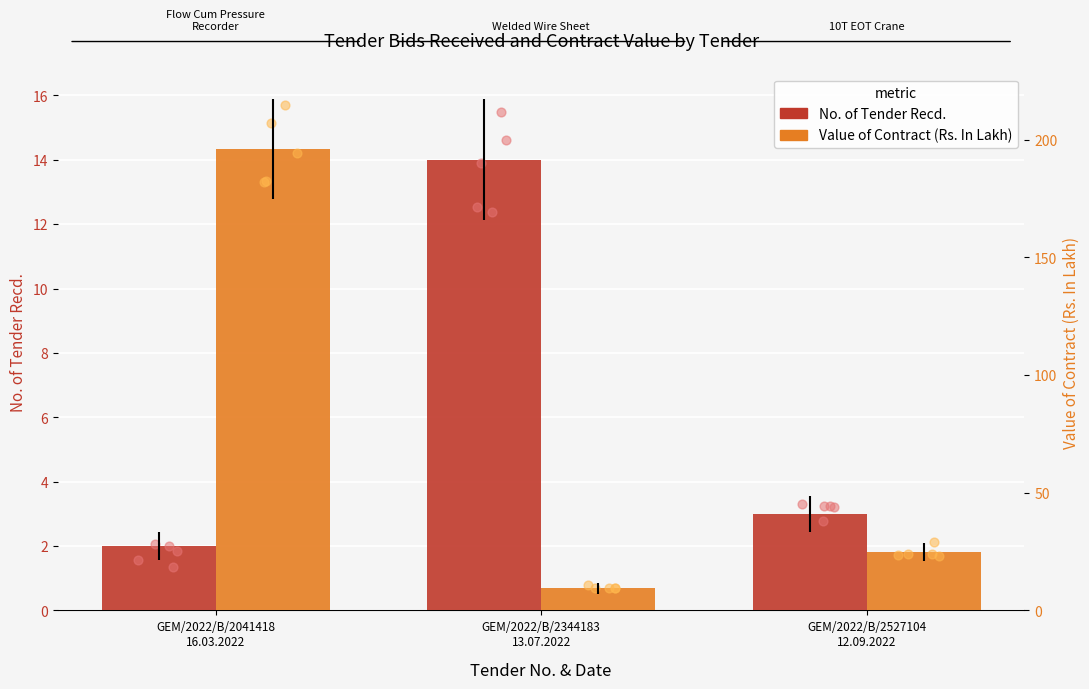

Which series has the widest spread of Y values?

Value of Contract (Rs. In Lakh)